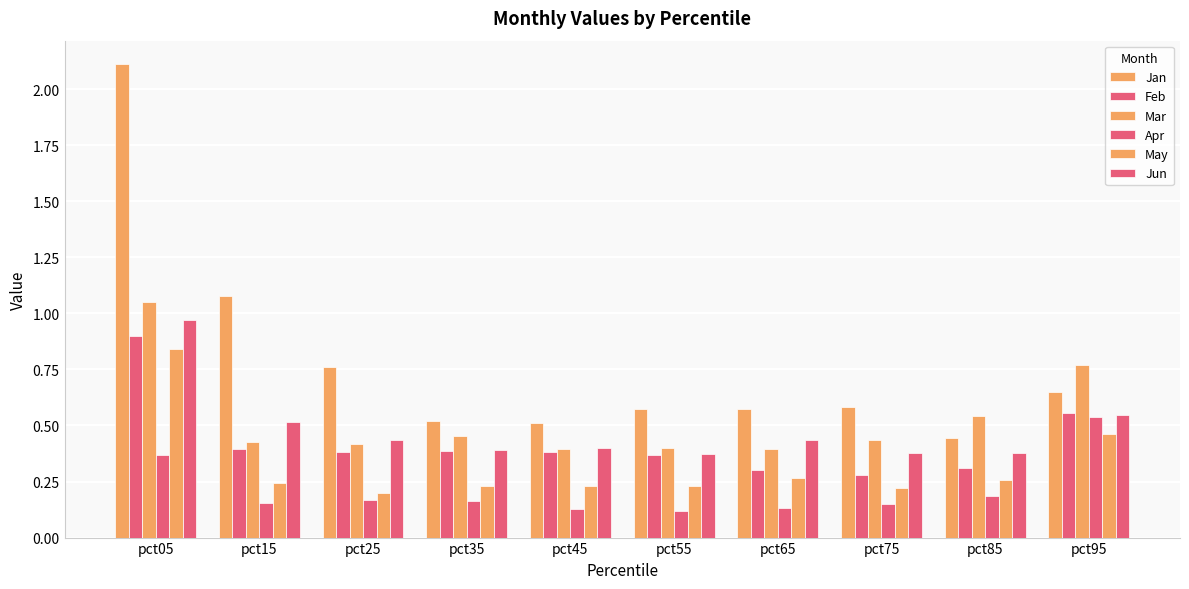

Count the number of data series in this chart.

6